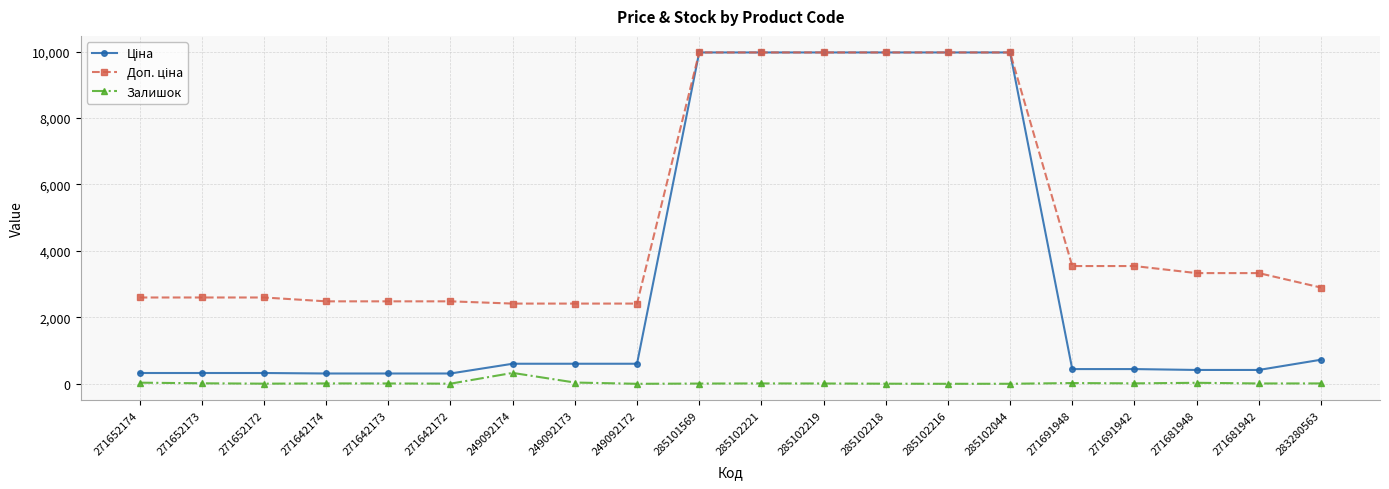

What is the maximum value shown in the chart?

9975.0